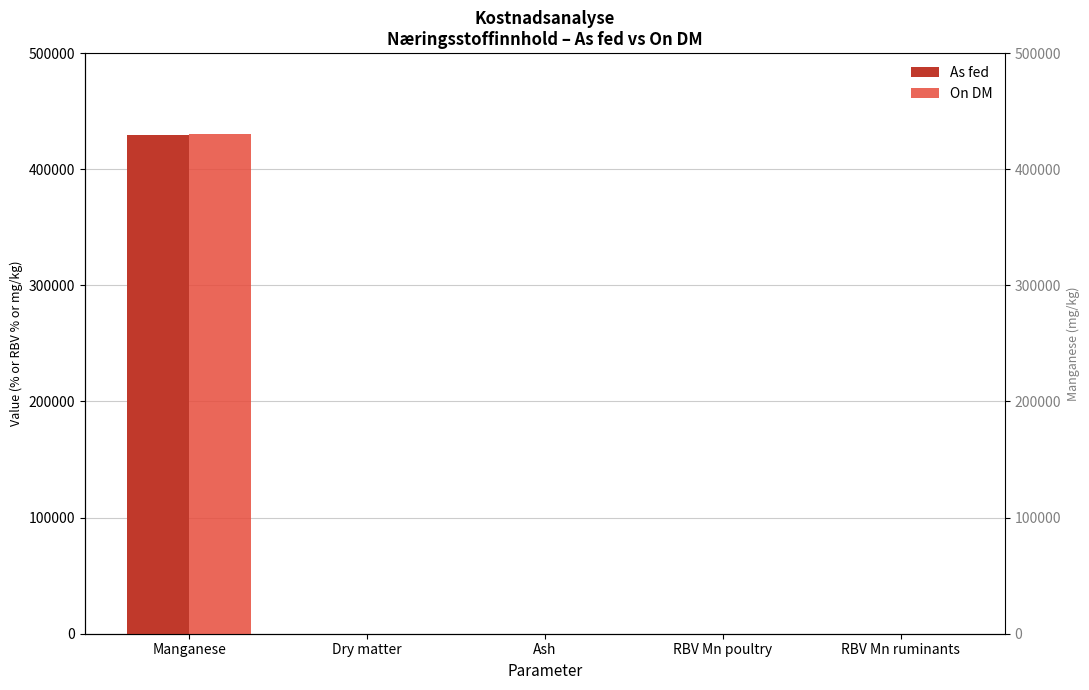

Are the bars grouped side by side (vs. stacked)?

Yes